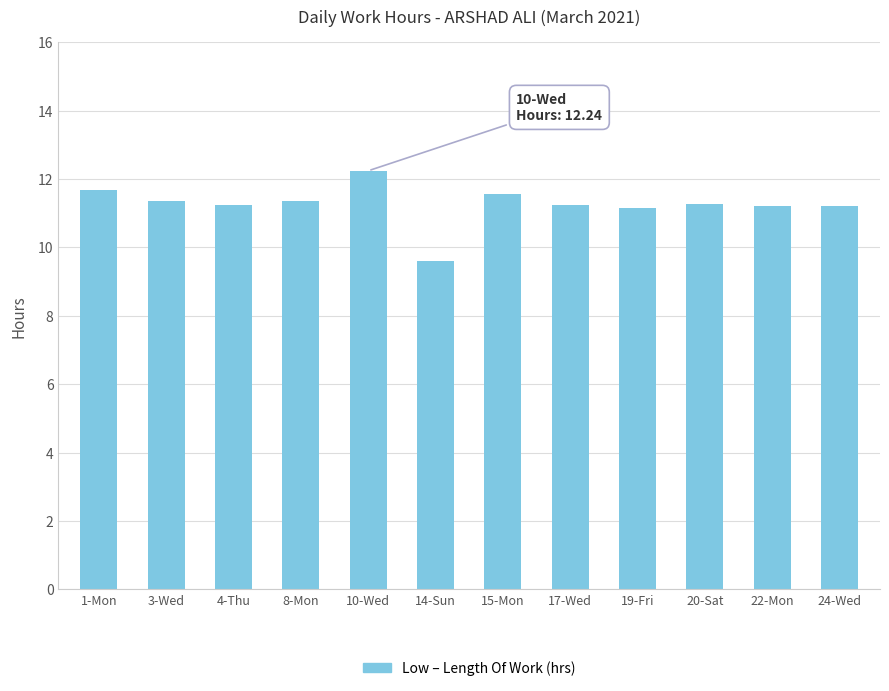

The chart shows a value of 11.2 at 4-Thu. True or false?

True